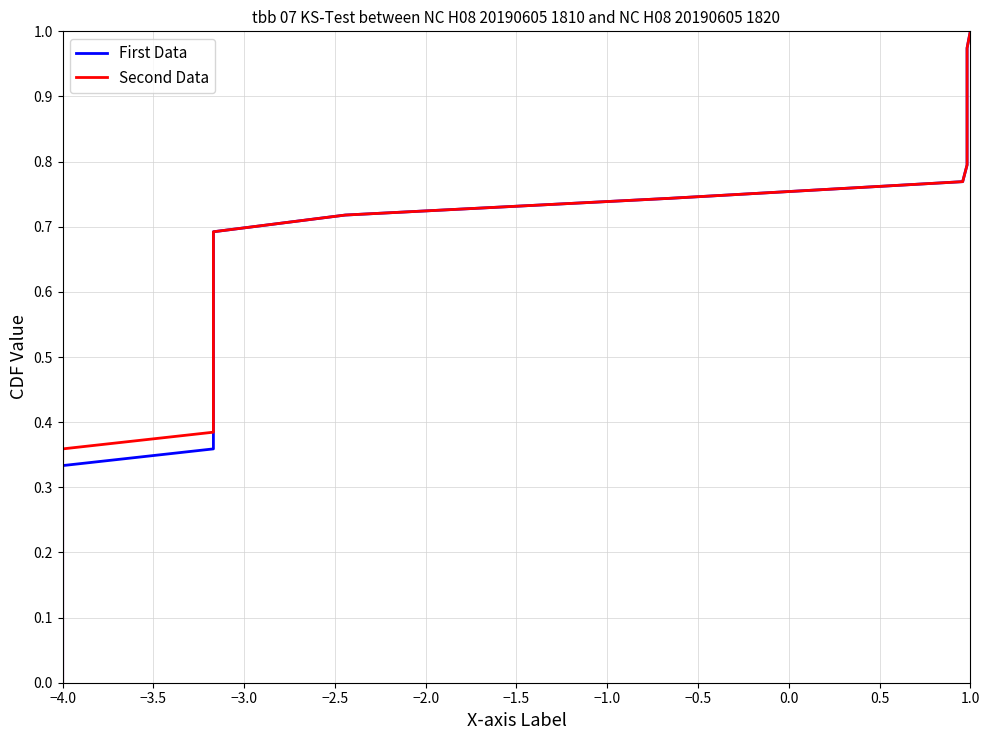

True or false: Second Data has a value of 0.4 at −4.0.

False